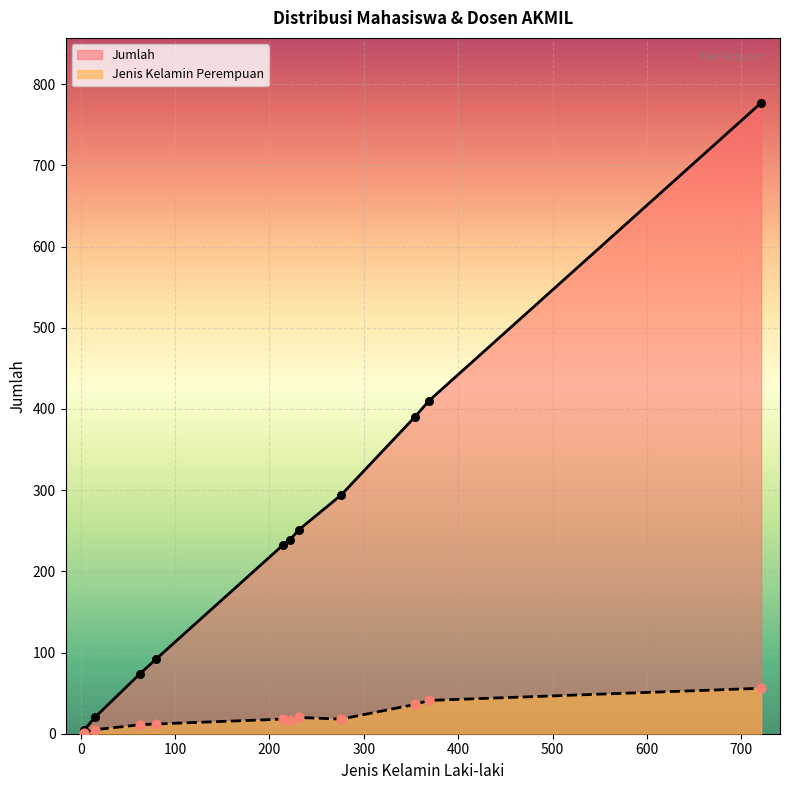

Which series has the largest total across all categories?

Jumlah